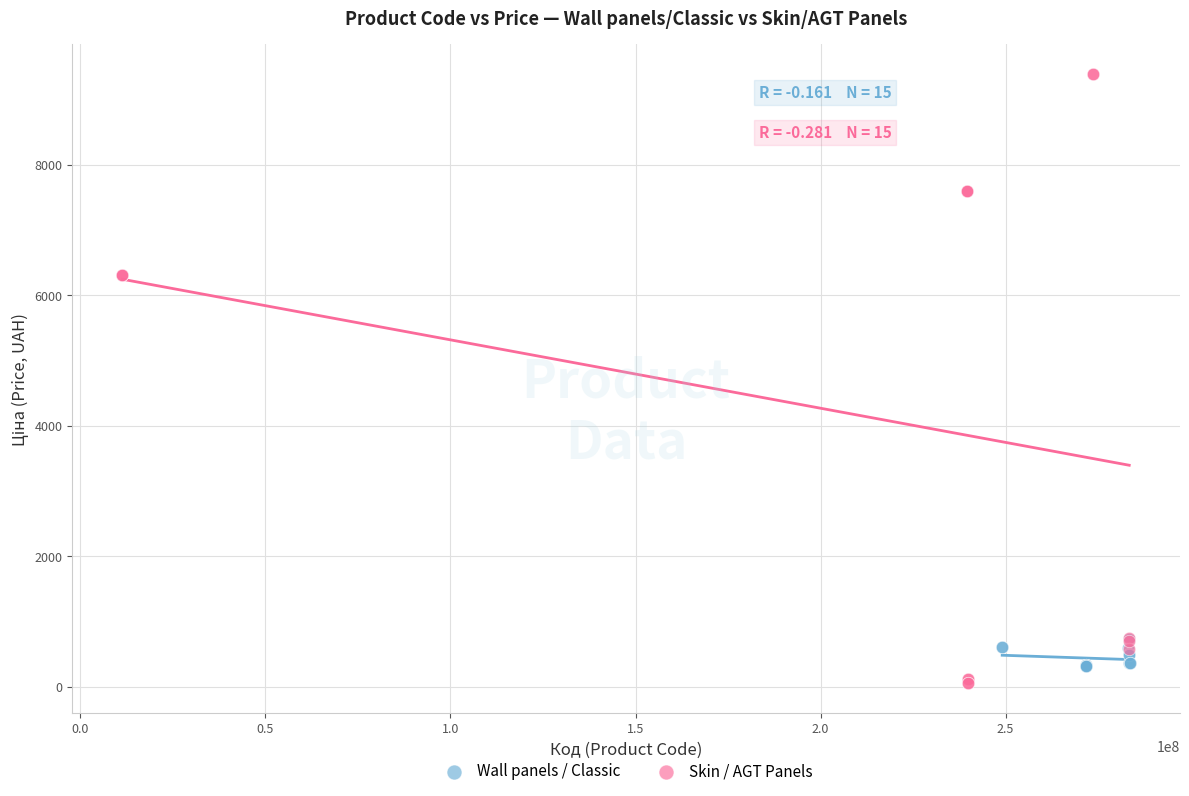

Which series has the widest spread of Y values?

Skin / AGT Panels